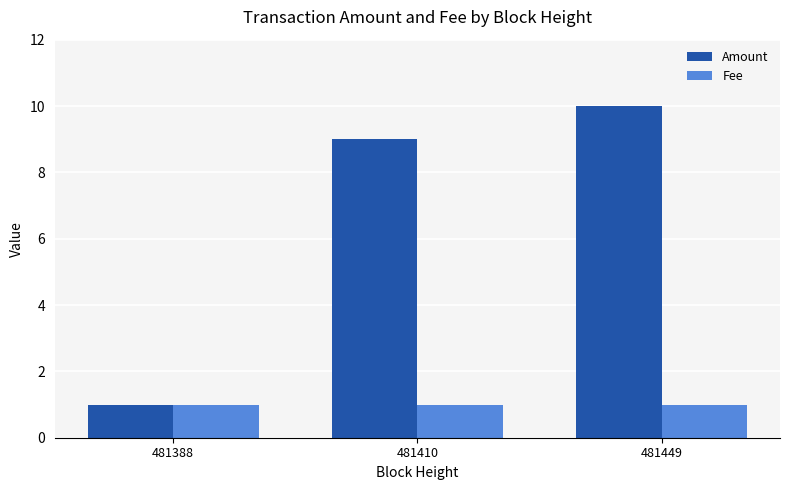

What is the spread (max minus min) of values at 481449?

9